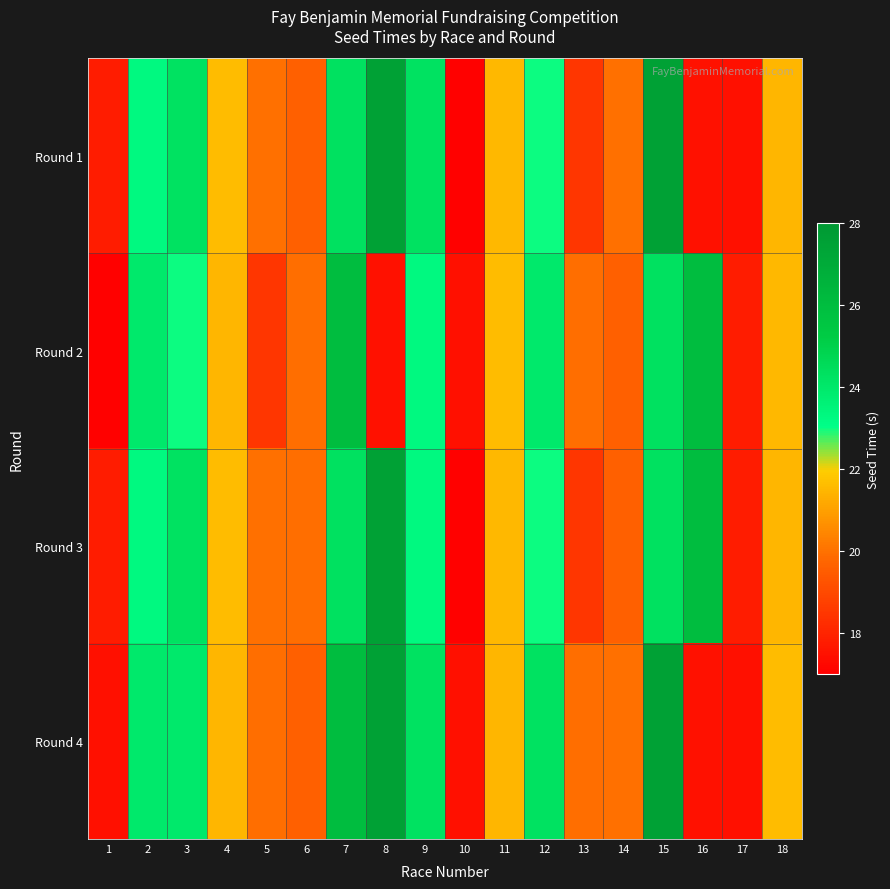

What is the spread (max minus min) of values at 1?

0.7